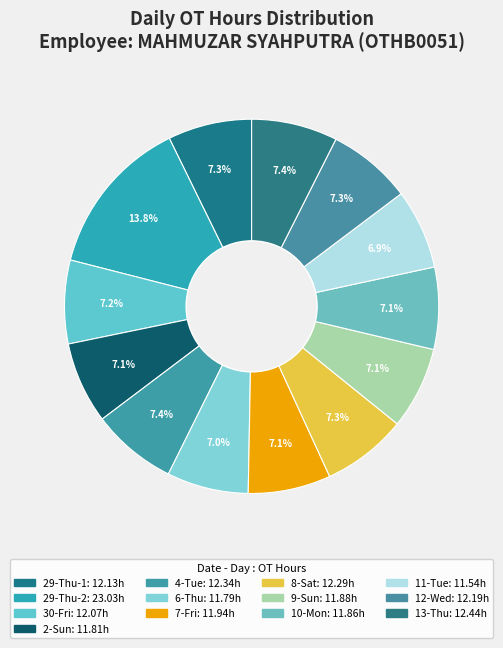

What is the ratio of the value at 4-Tue to the value at 7-Fri?

1.0